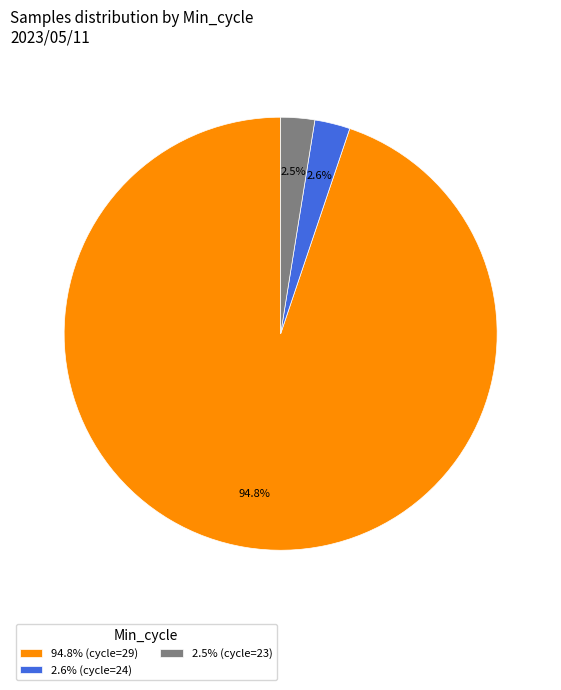

Do 2.6% (cycle=24) and 94.8% (cycle=29) together represent more than half of the pie?

Yes